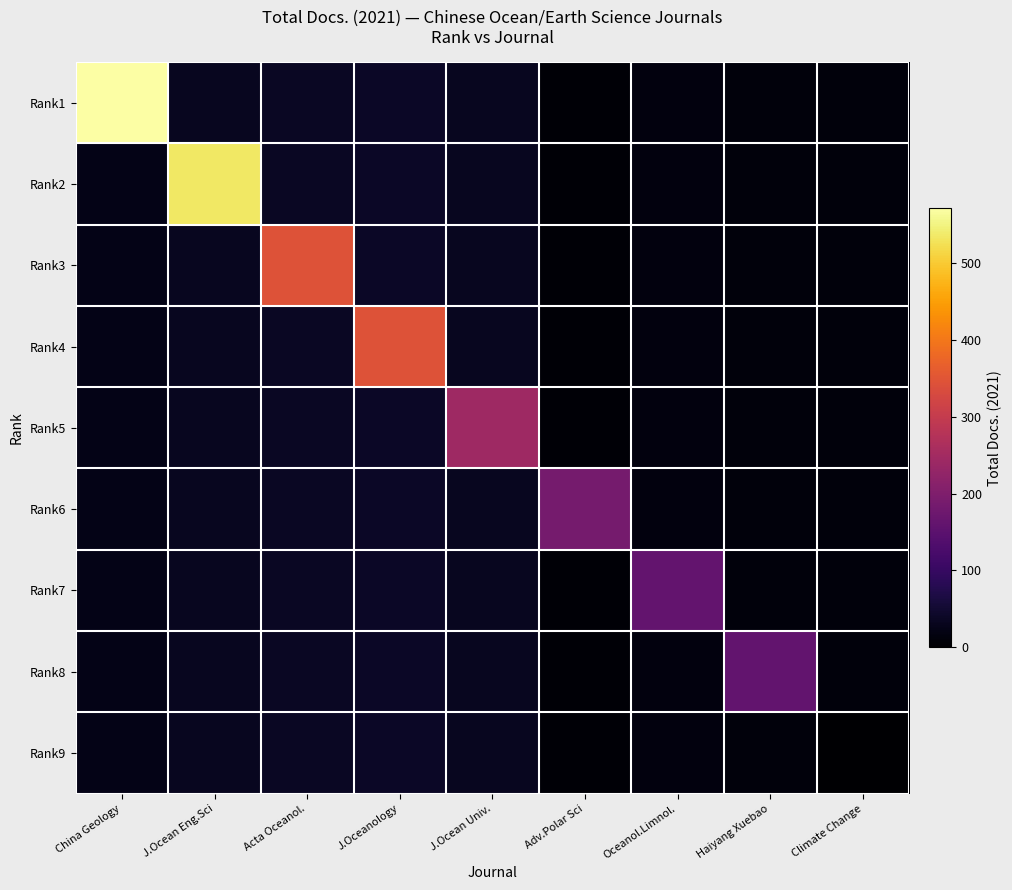

At how many categories does at least one series exceed 112?

8